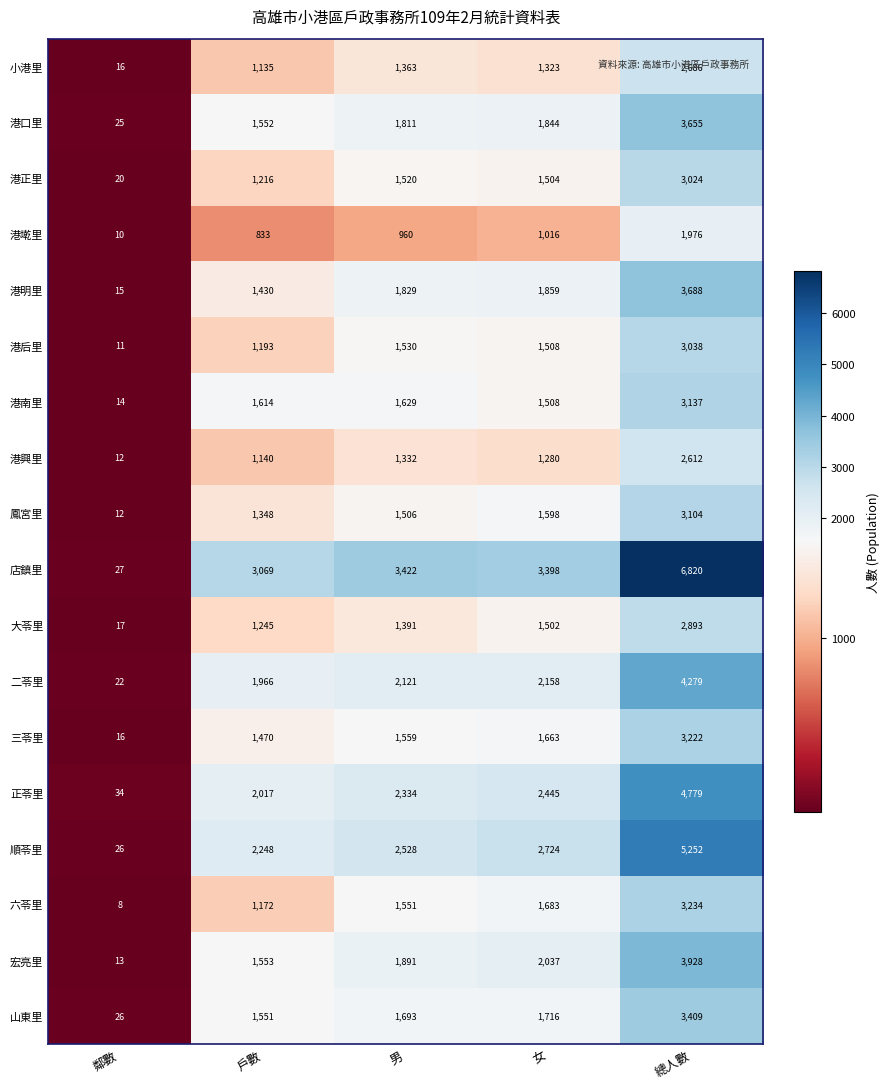

Where is 港后里 nearest to the value 1524?

男